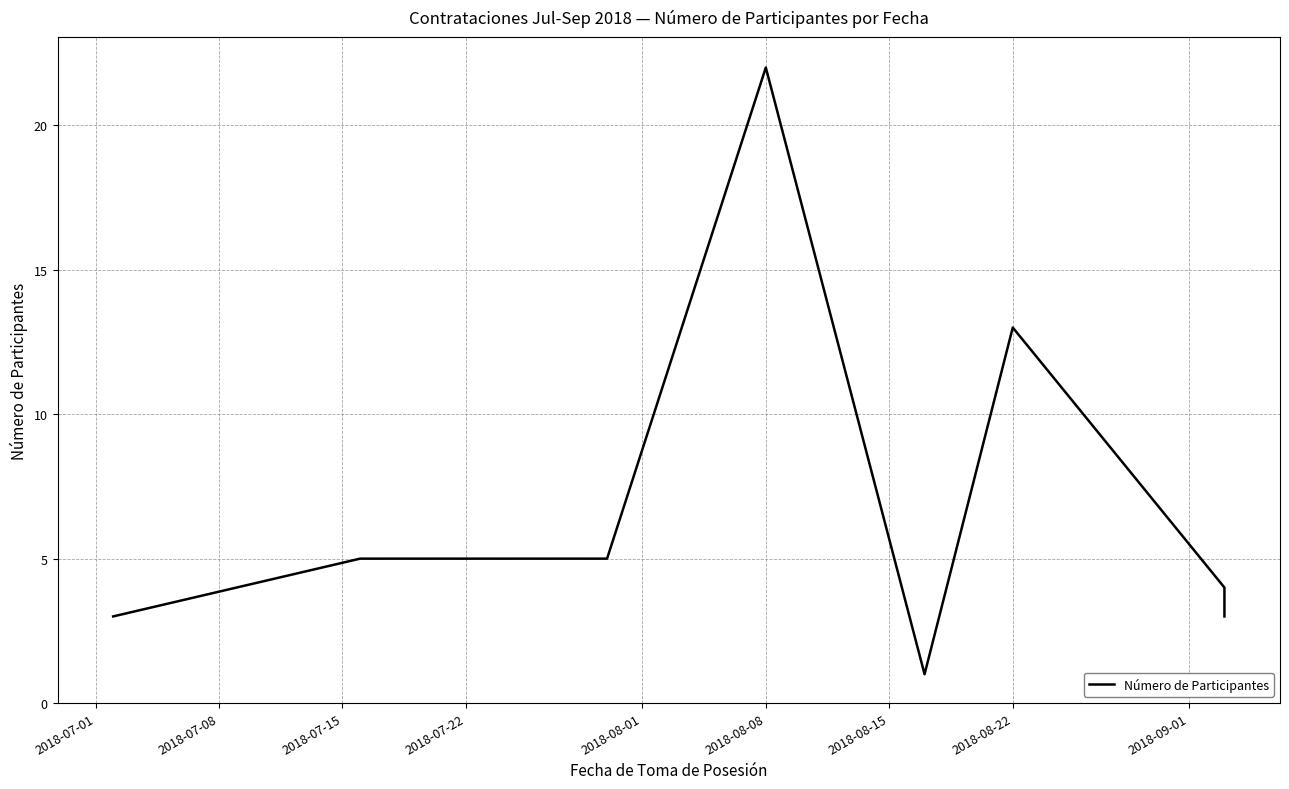

Is it true that the value at 2018-08-22 is 22?

False